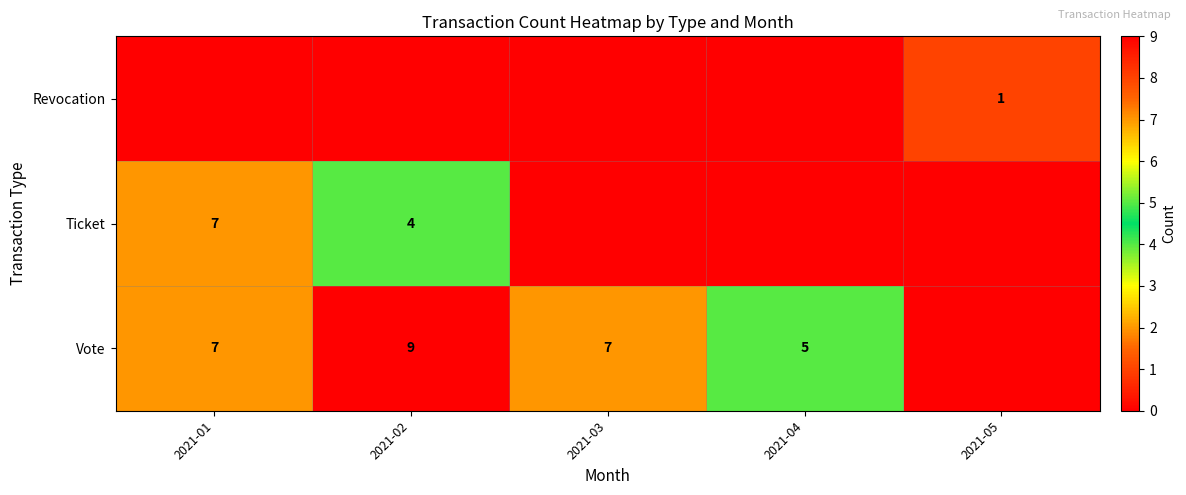

True or false: Vote has a value of 5 at 2021-04.

True